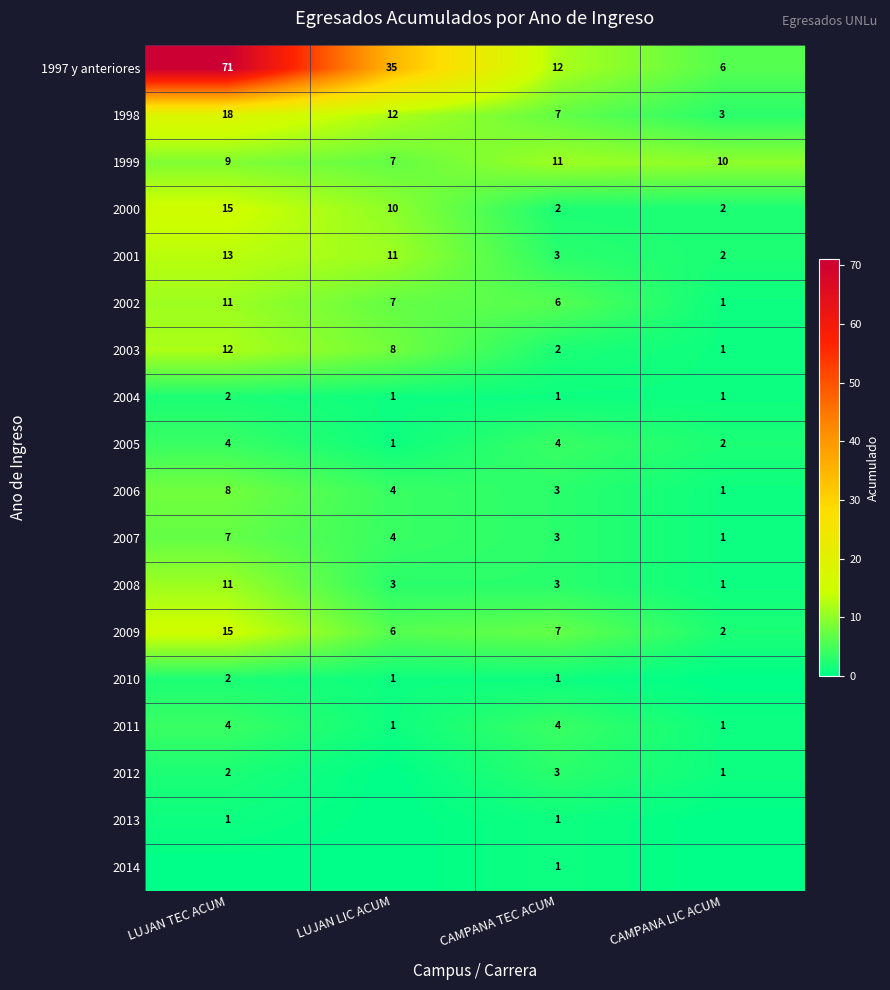

What is the maximum value shown in the chart?

71